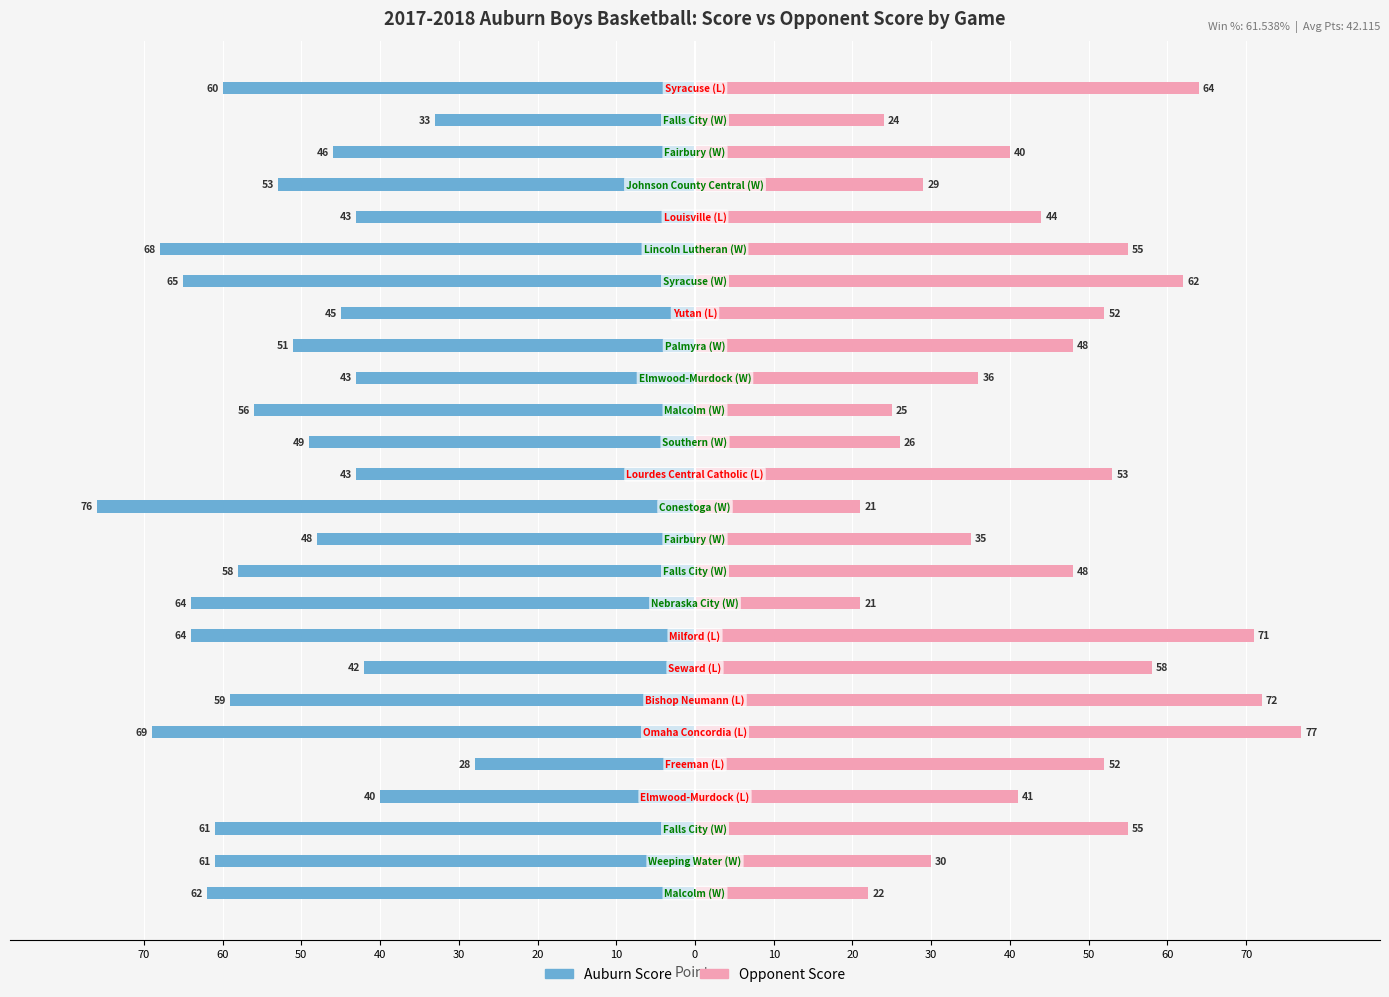

What is the value of the Opponent Score bar at the 24th from the left?

40